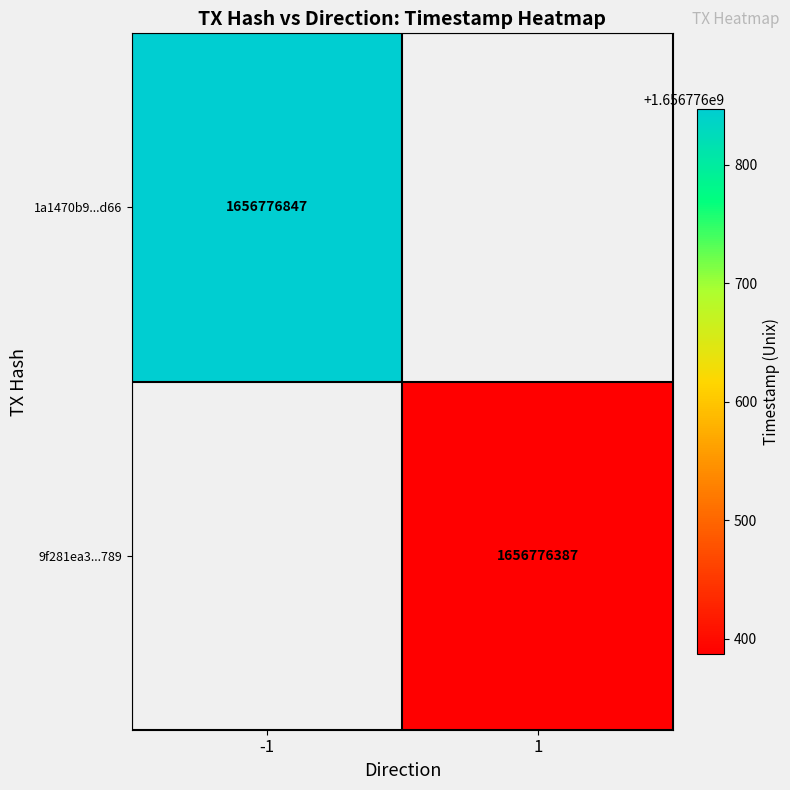

What is the difference between the highest and lowest values at time_stamp?

460